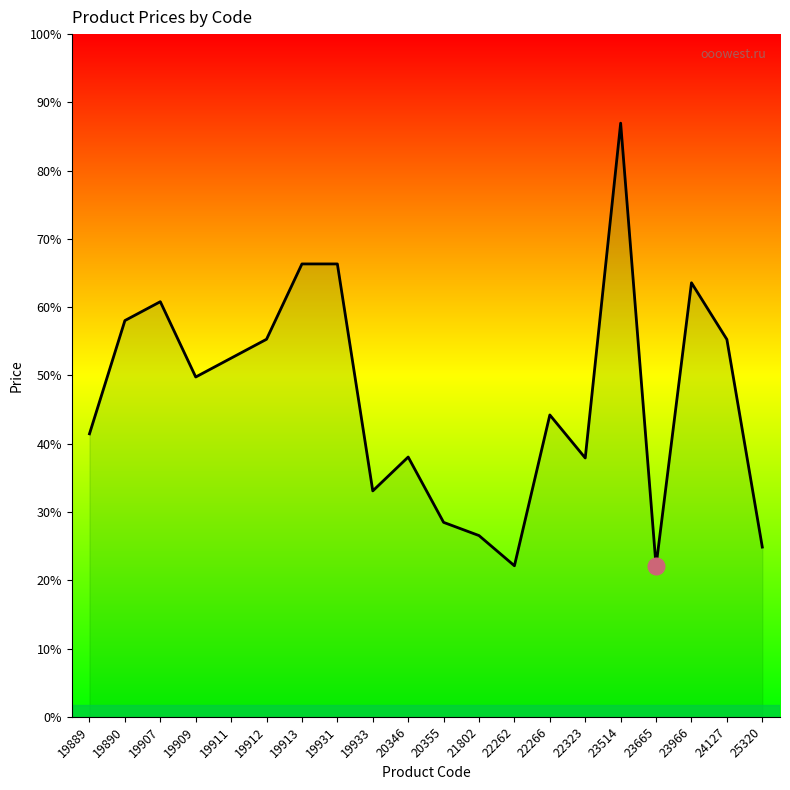

Where does the data first go above 18000?

19890